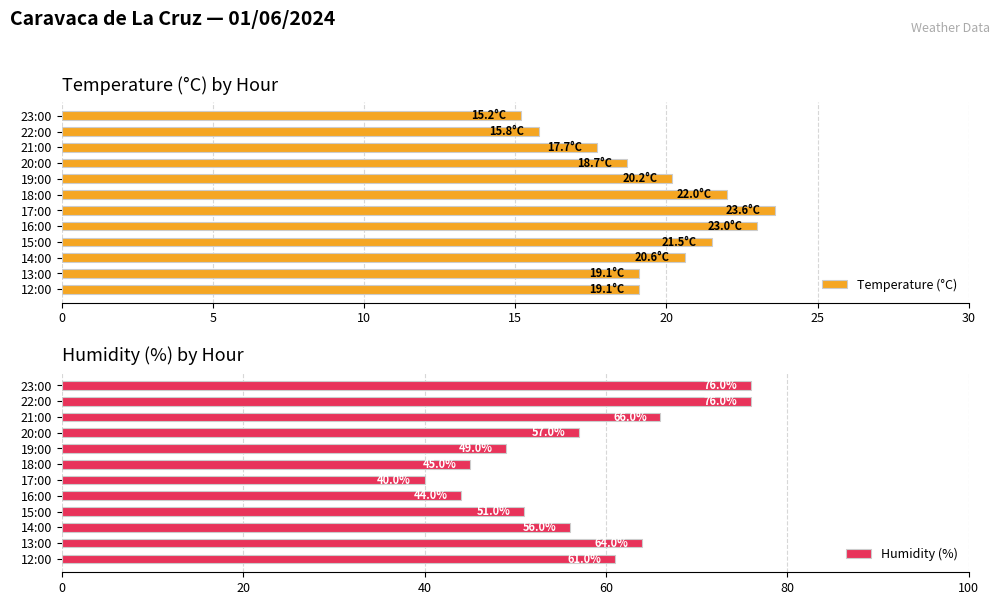

True or false: Temperature (°C) has a value of 15.8 at 22:00.

True